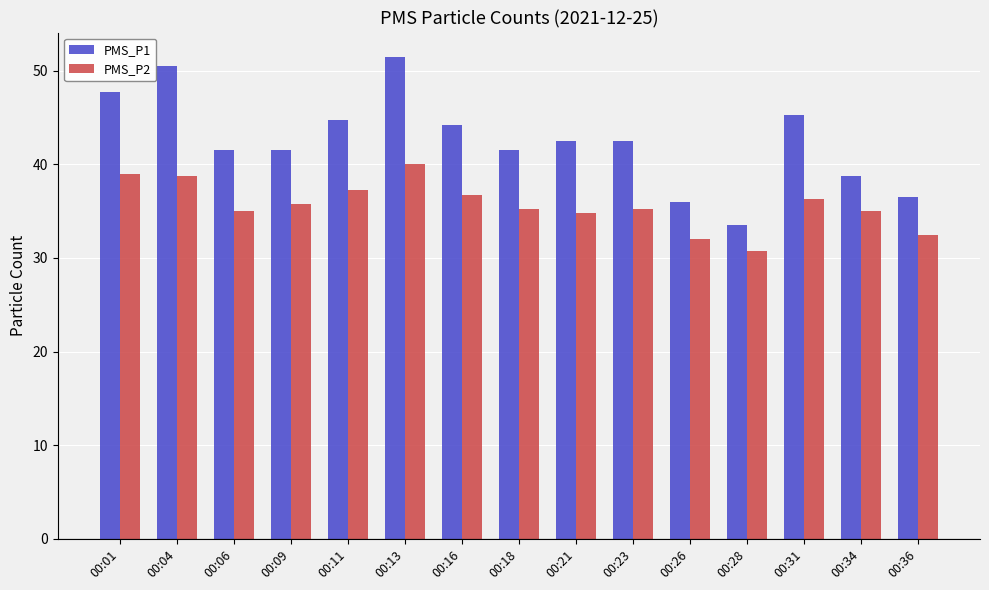

The PMS_P2 series shows 32.5 at 00:36. True or false?

True